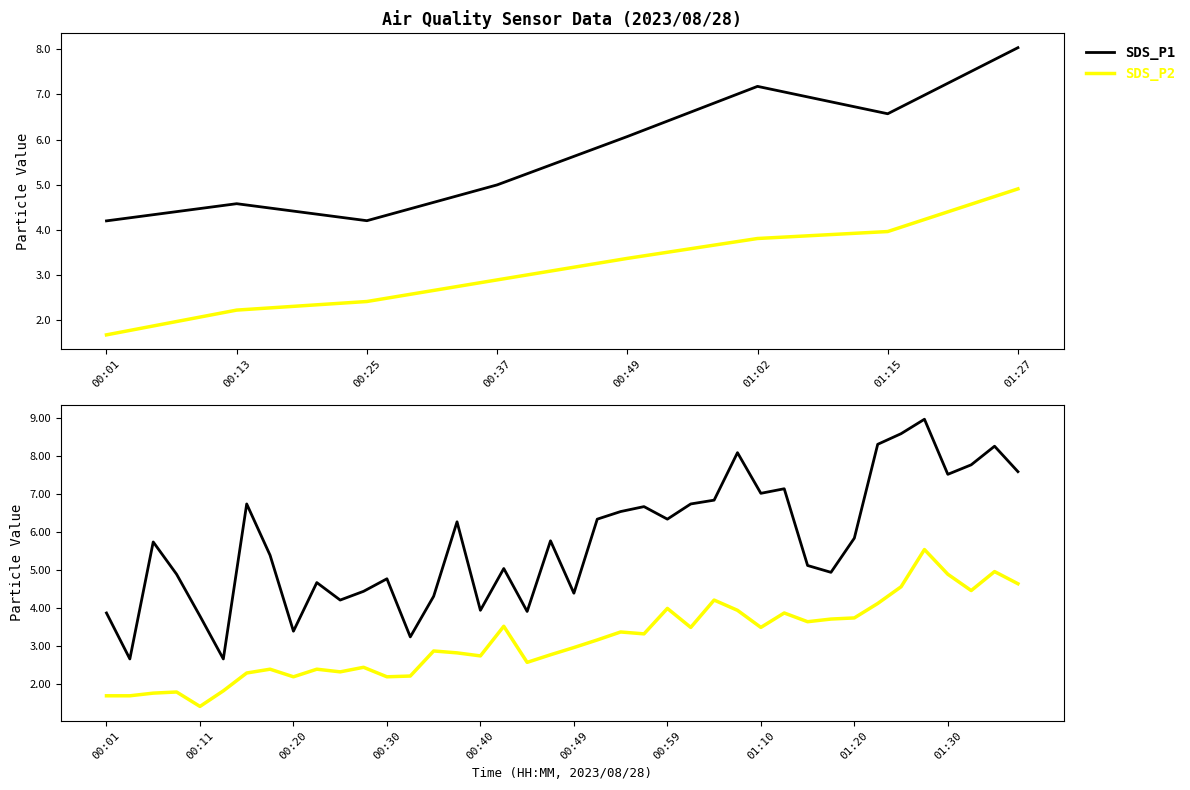

What is the total value across all series at 34?

13.2